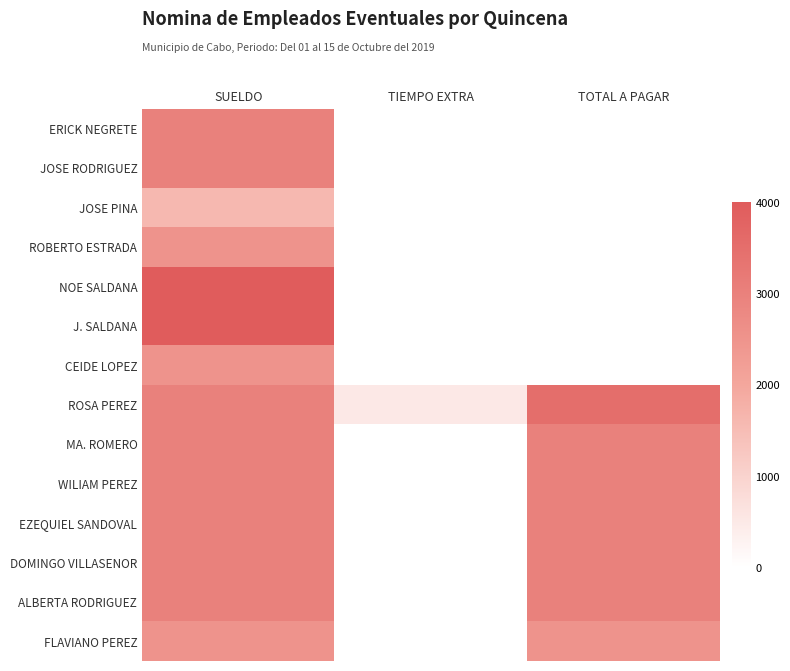

At TOTAL A PAGAR, list the series in order from smallest to largest.

ERICK NEGRETE, JOSE RODRIGUEZ, JOSE PINA, ROBERTO ESTRADA, NOE SALDANA, J. SALDANA, CEIDE LOPEZ, FLAVIANO PEREZ, MA. ROMERO, WILIAM PEREZ, EZEQUIEL SANDOVAL, DOMINGO VILLASENOR, ALBERTA RODRIGUEZ, ROSA PEREZ